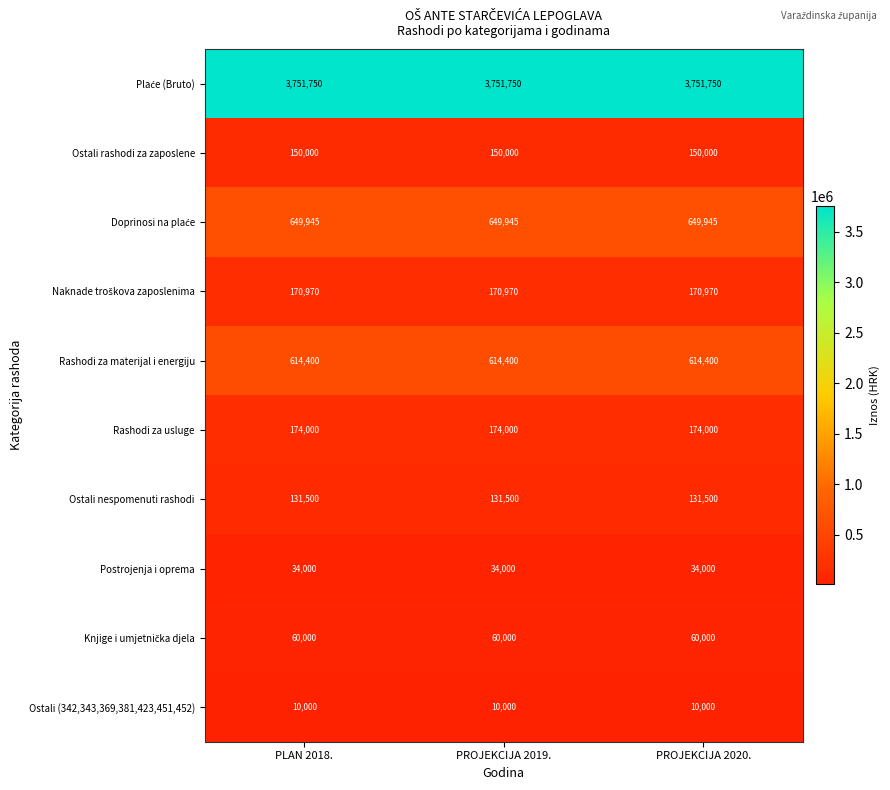

What is the highest value of the Ostali nespomenuti rashodi series?

131500